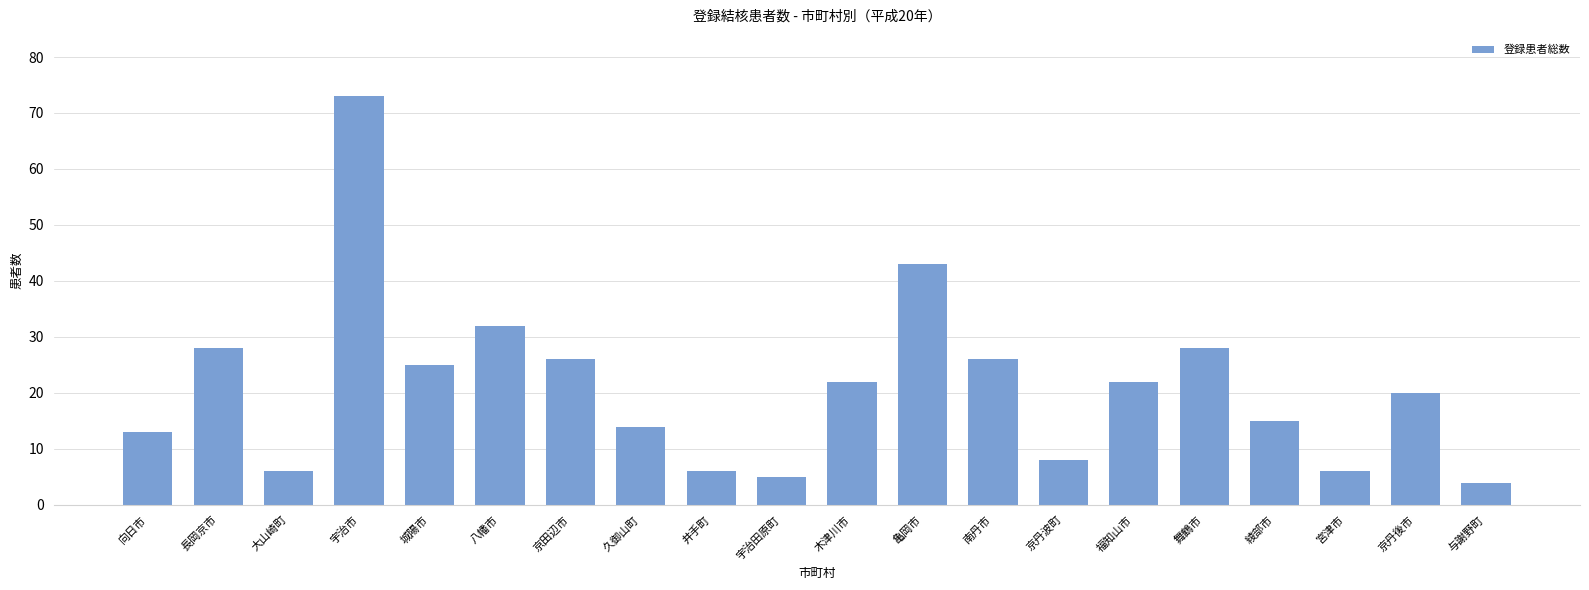

Reading right to left, what are all the values shown in this chart?

与謝野町=4	京丹後市=20	宮津市=6	綾部市=15	舞鶴市=28	福知山市=22	京丹波町=8	南丹市=26	亀岡市=43	木津川市=22	宇治田原町=5	井手町=6	久御山町=14	京田辺市=26	八幡市=32	城陽市=25	宇治市=73	大山崎町=6	長岡京市=28	向日市=13